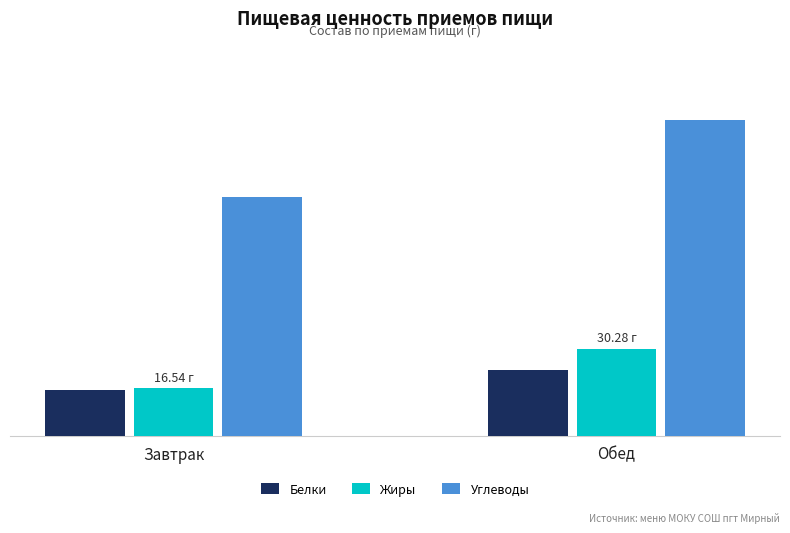

What are all the series names shown in the legend?

Белки, Жиры, Углеводы